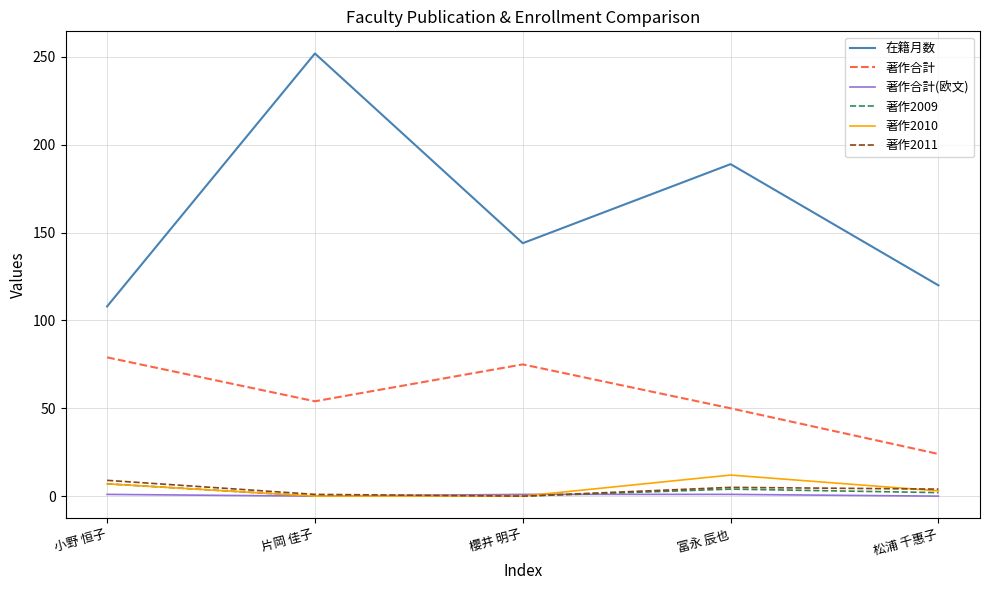

How many distinct data groups are displayed?

6